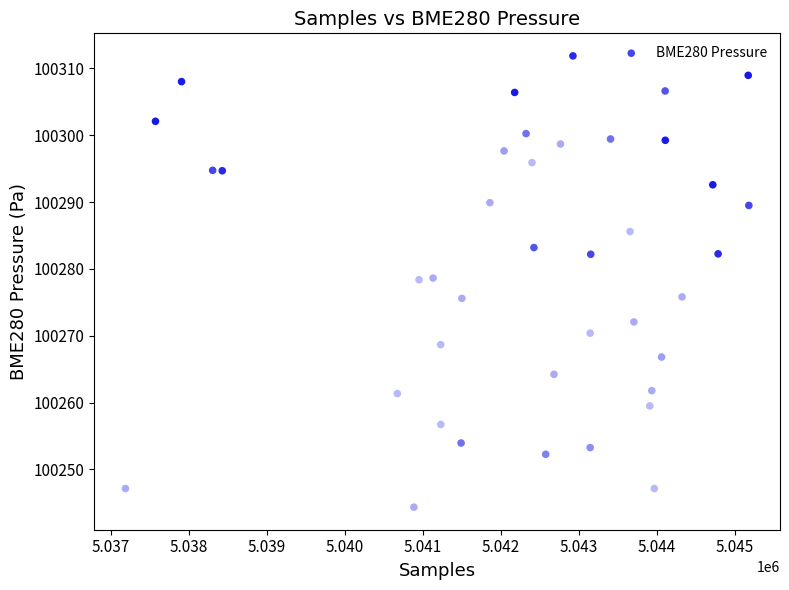

What is the range of X values (max minus min)?

7992.0